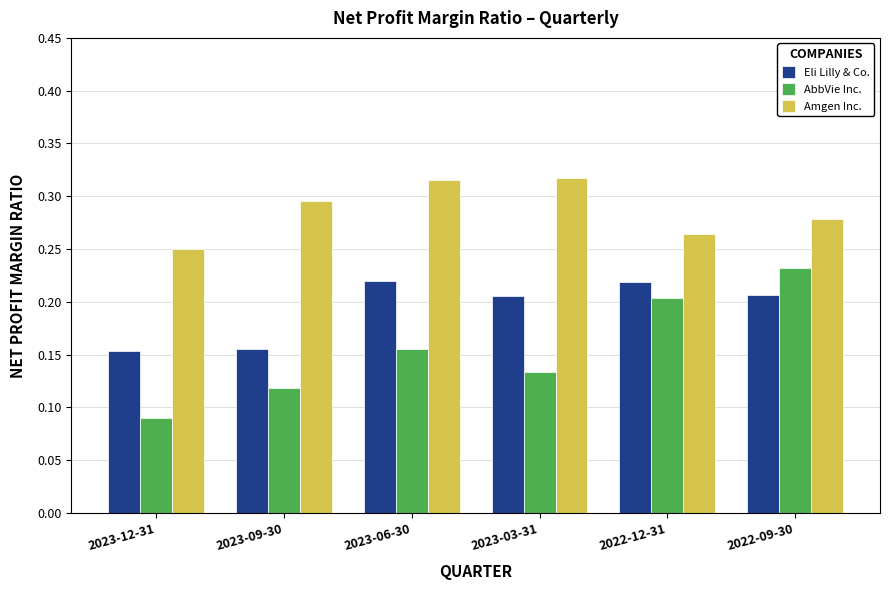

Which category has the highest value in the AbbVie Inc. series?

2022-09-30